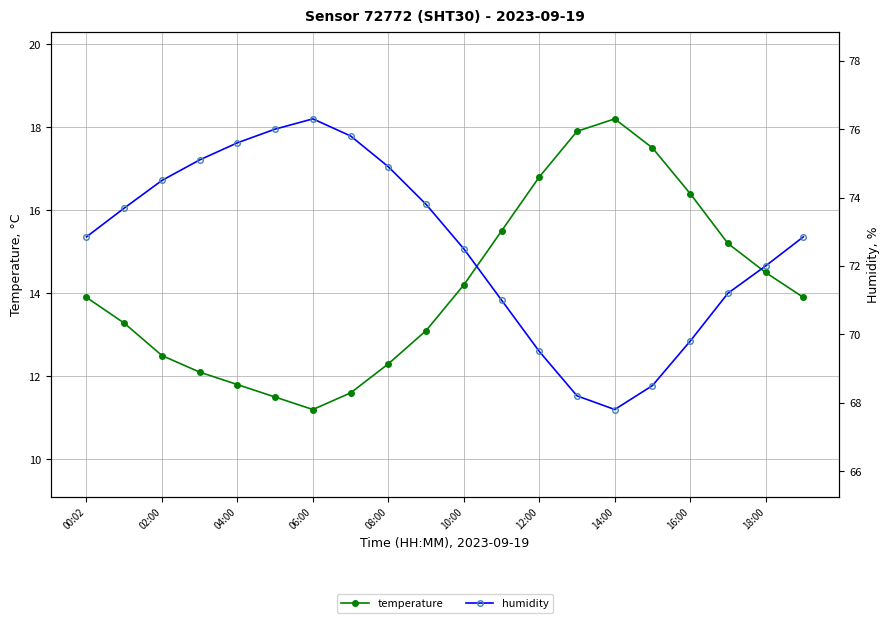

What is the difference between the maximum and minimum values in the humidity series?

8.5